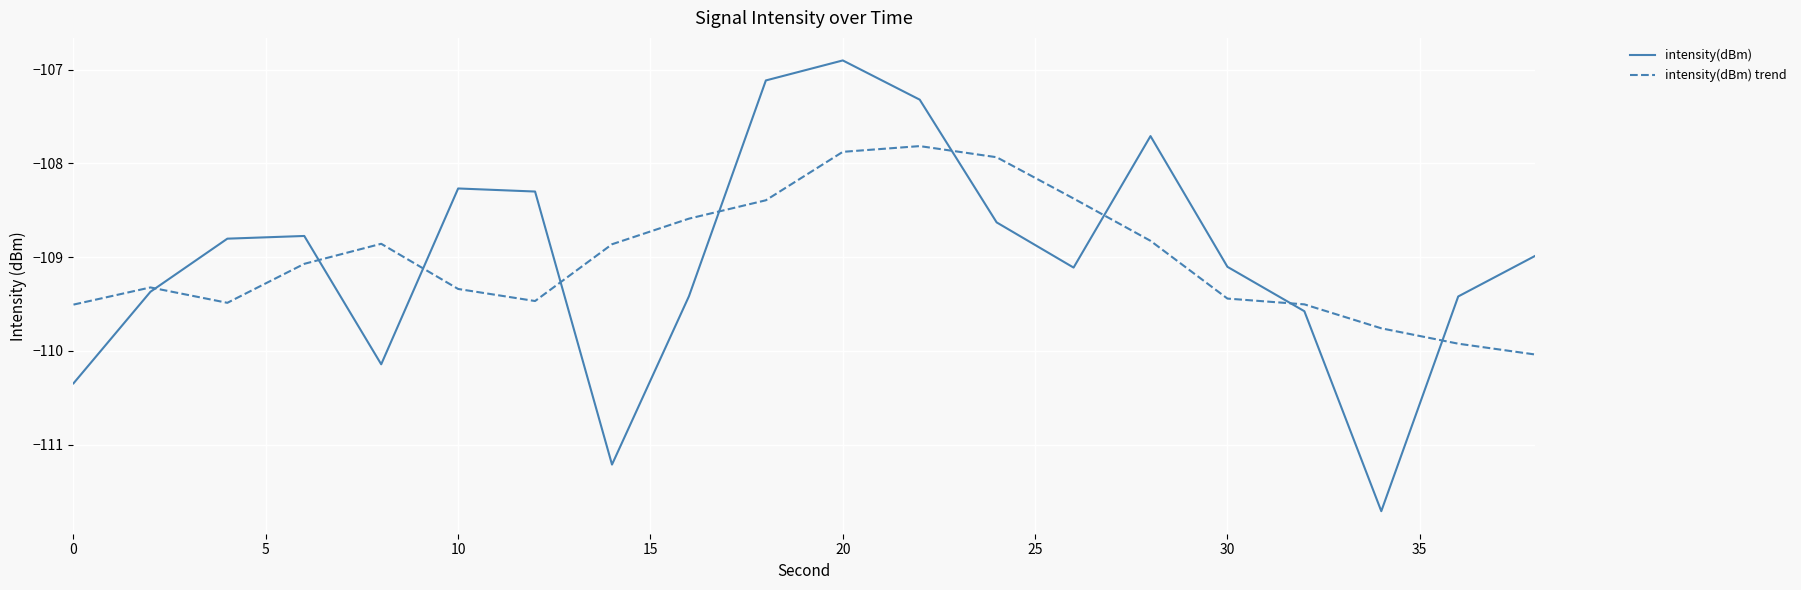

Rank the series by their maximum value, from lowest to highest.

intensity(dBm) trend, intensity(dBm)